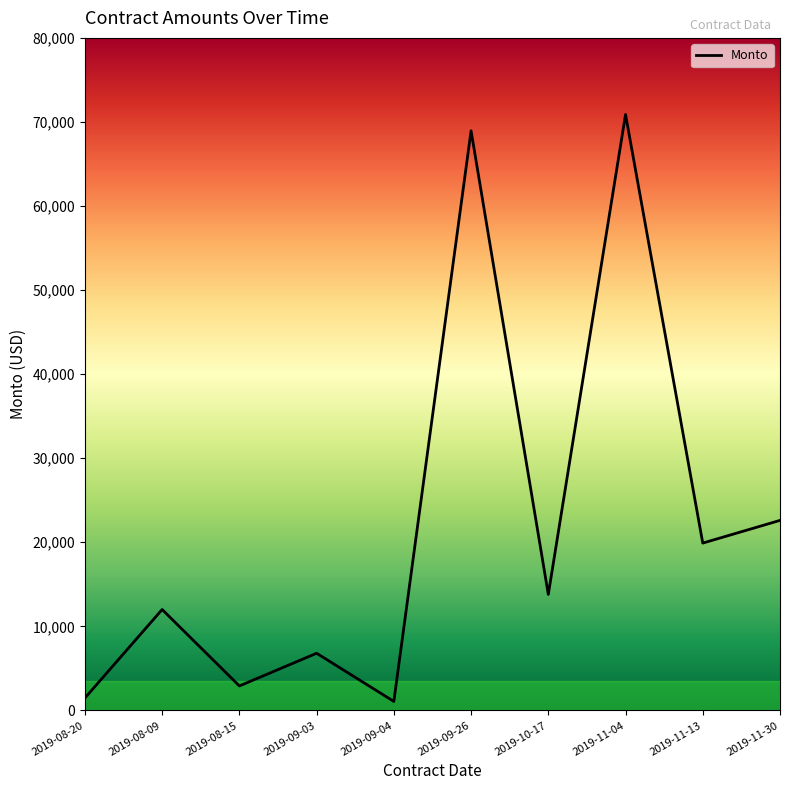

The value at 2019-09-03 is 6794.2. True or false?

True